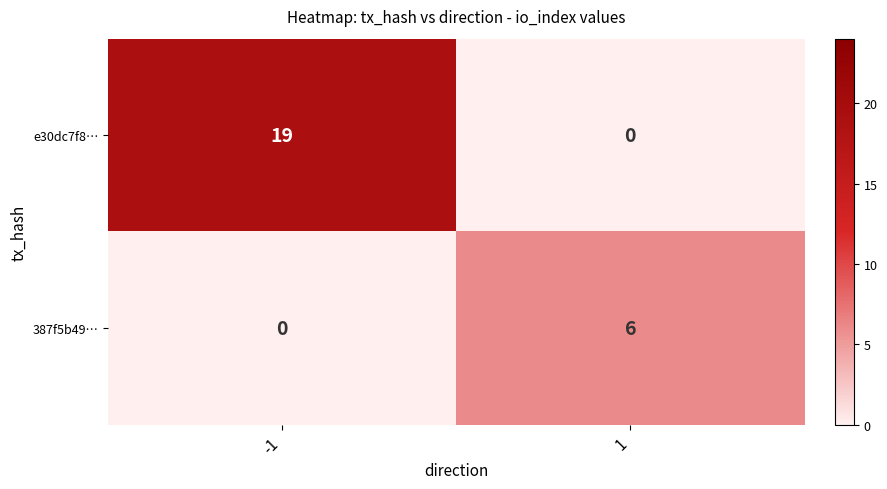

Reading left to right, extract all data points from this chart.

e30dc7f8…: -1=19	1=0
387f5b49…: -1=0	1=6